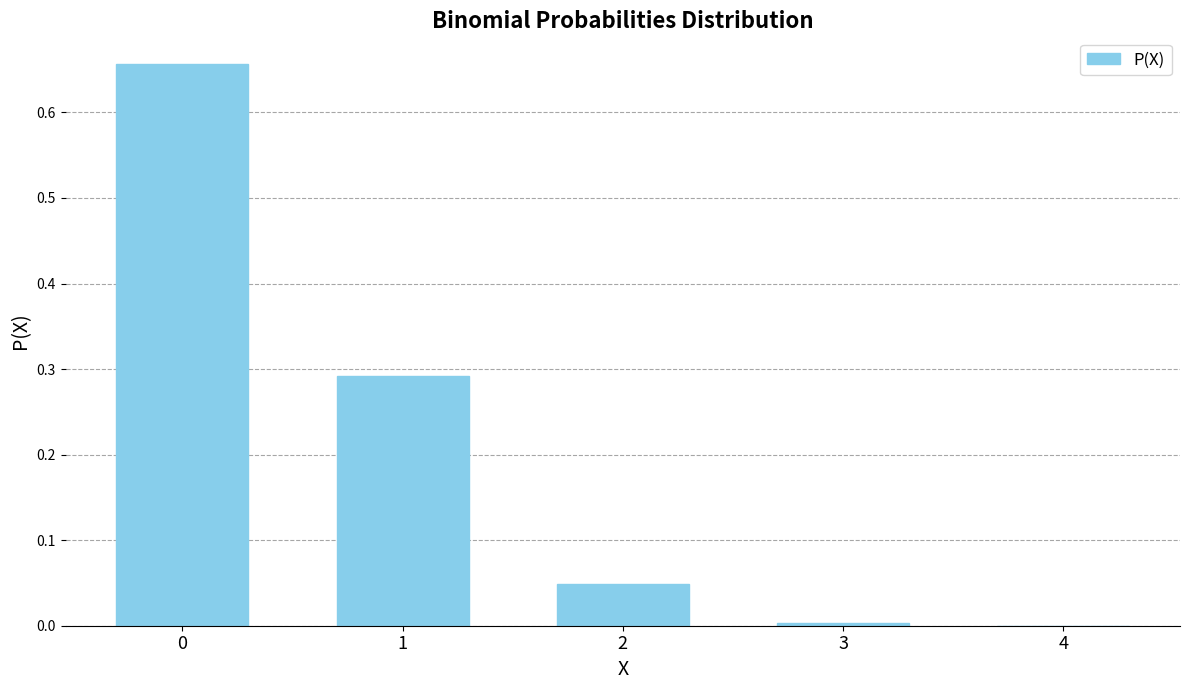

Is it true that the value at 4 is 0.0?

True